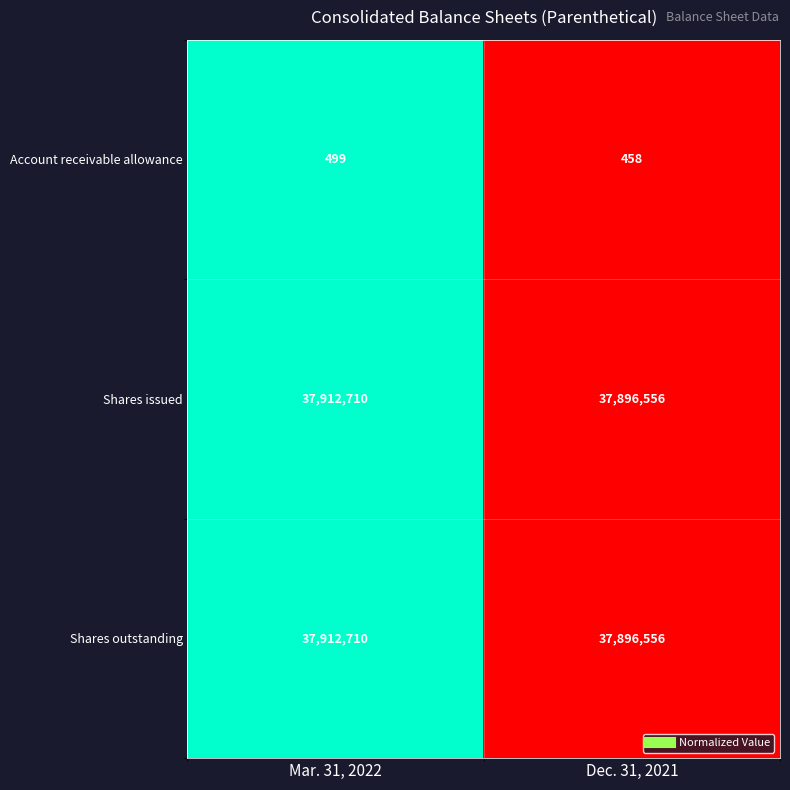

Is it true that Shares issued equals 37912710 at Mar. 31, 2022?

True